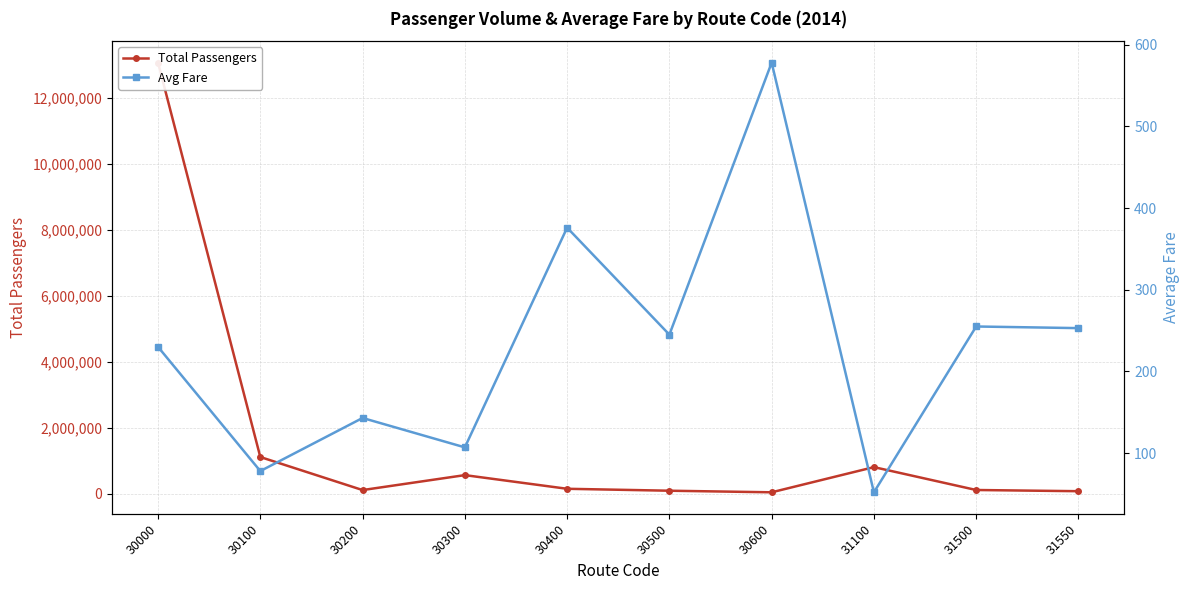

Is the value of Total Passengers at 30500 greater than the value of Avg Fare at 30300?

Yes